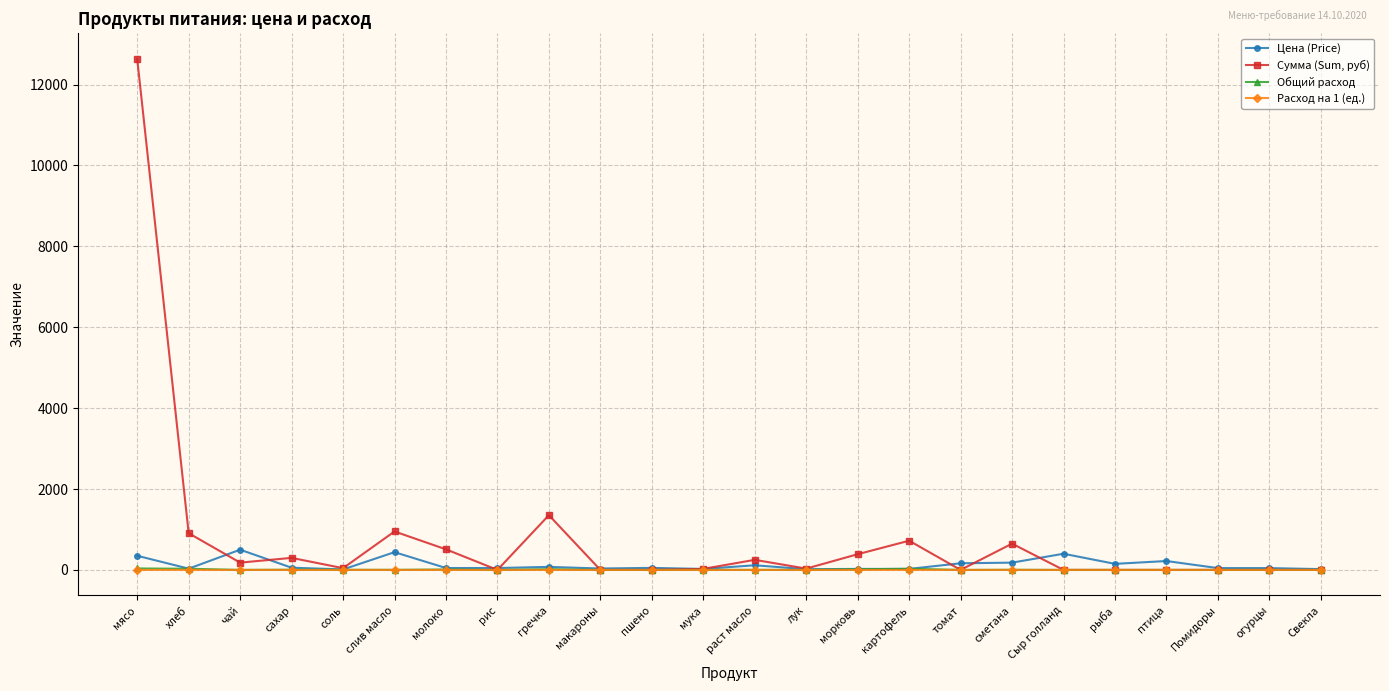

What is the total value across all series at мясо?

13021.2